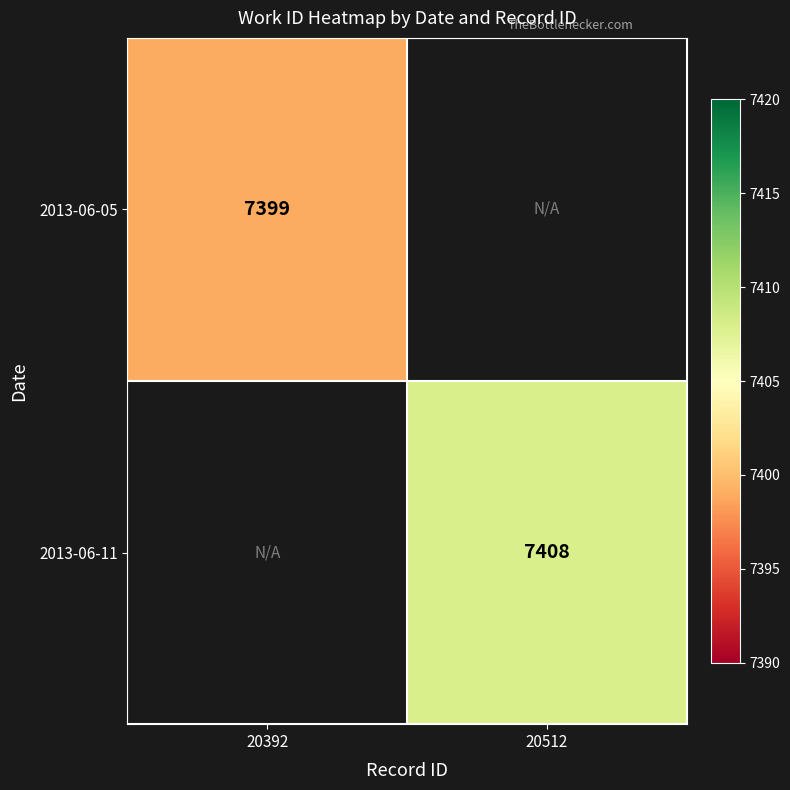

Is the value of 2013-06-05 at 20392 greater than the value of 2013-06-11 at 20512?

No